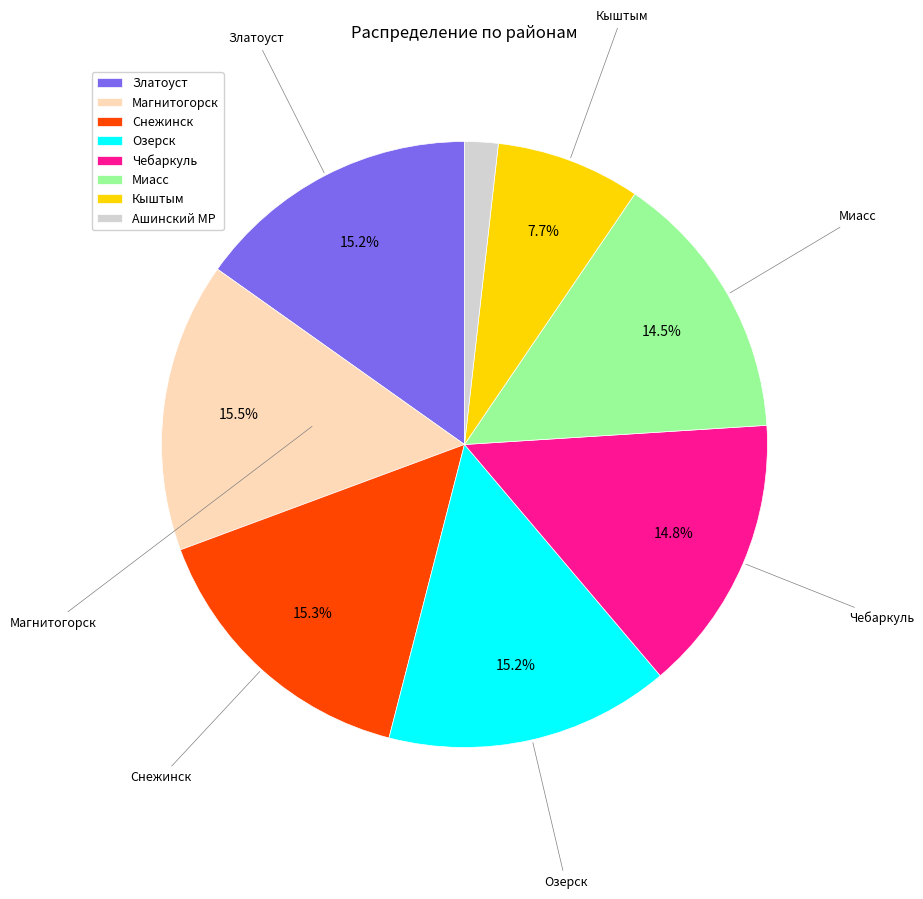

Is there any slice that represents more than half of the pie?

No